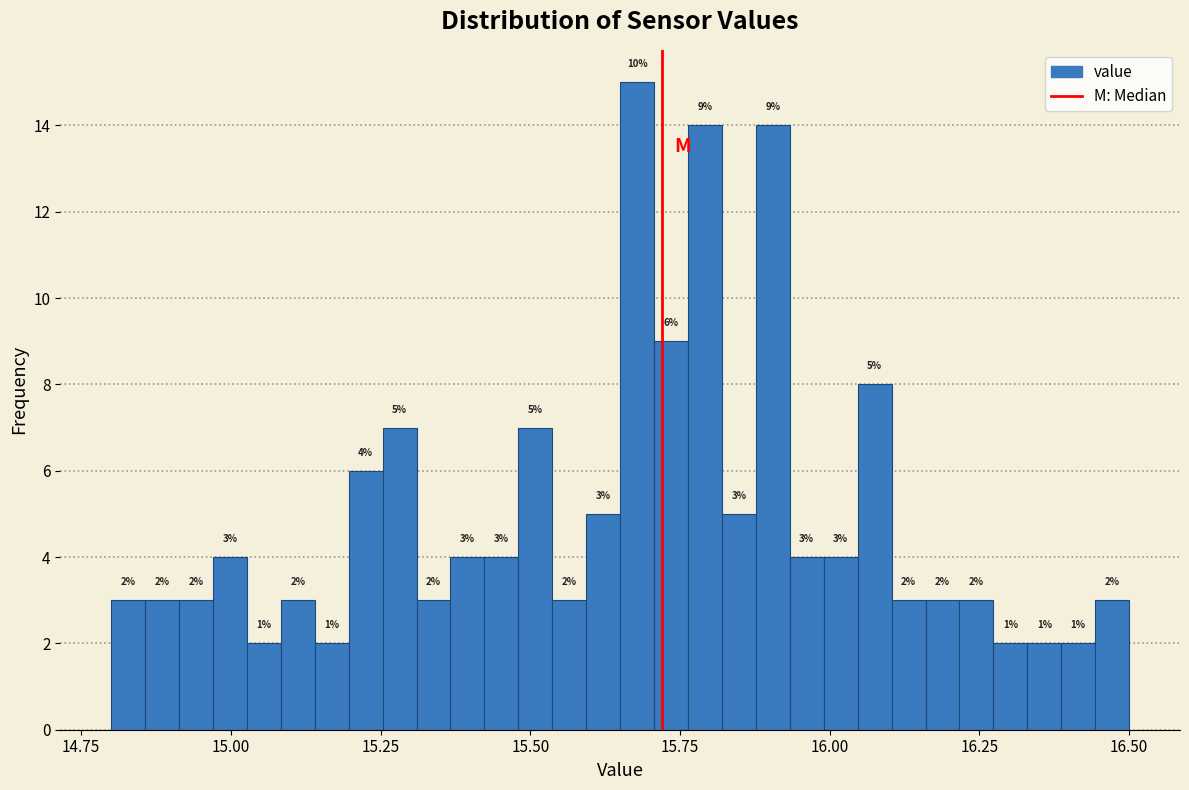

Read against the x-axis, roughly where is the centre of the tallest bar?

15.70